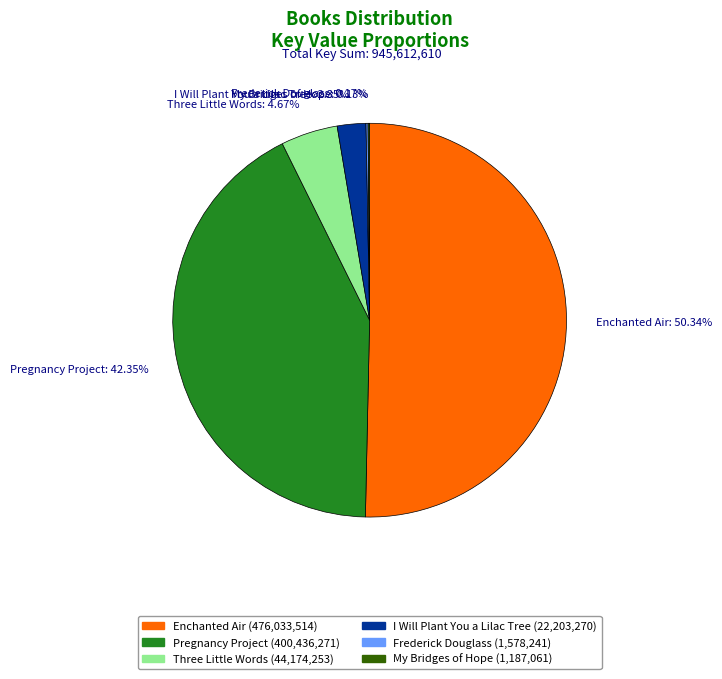

Is Pregnancy Project: 42.35% the majority of the pie?

No